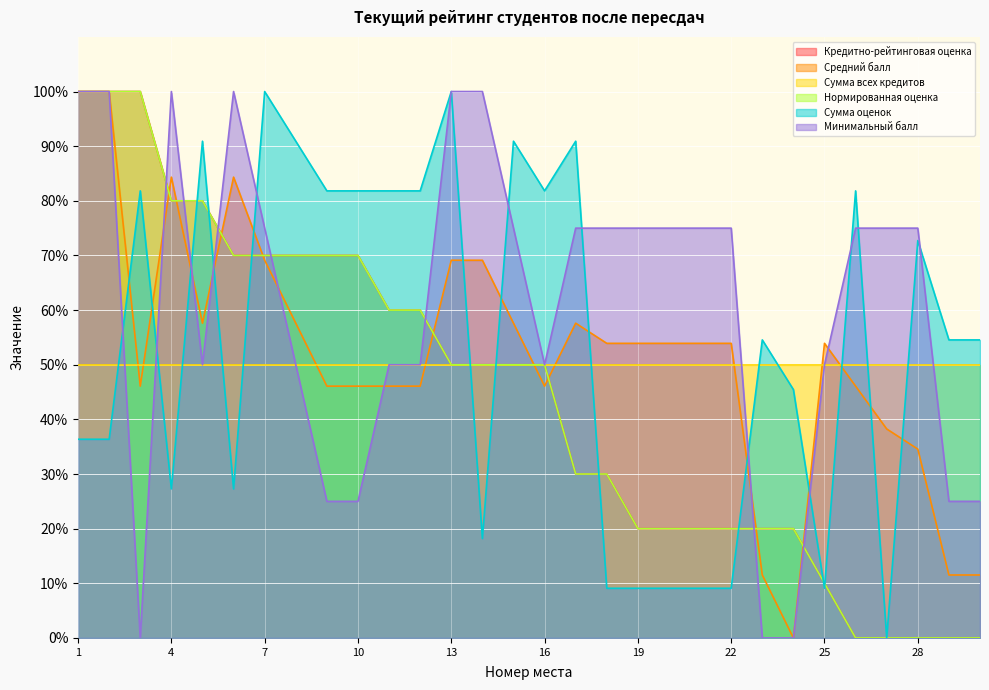

Where is the first local maximum for Средний балл?

4